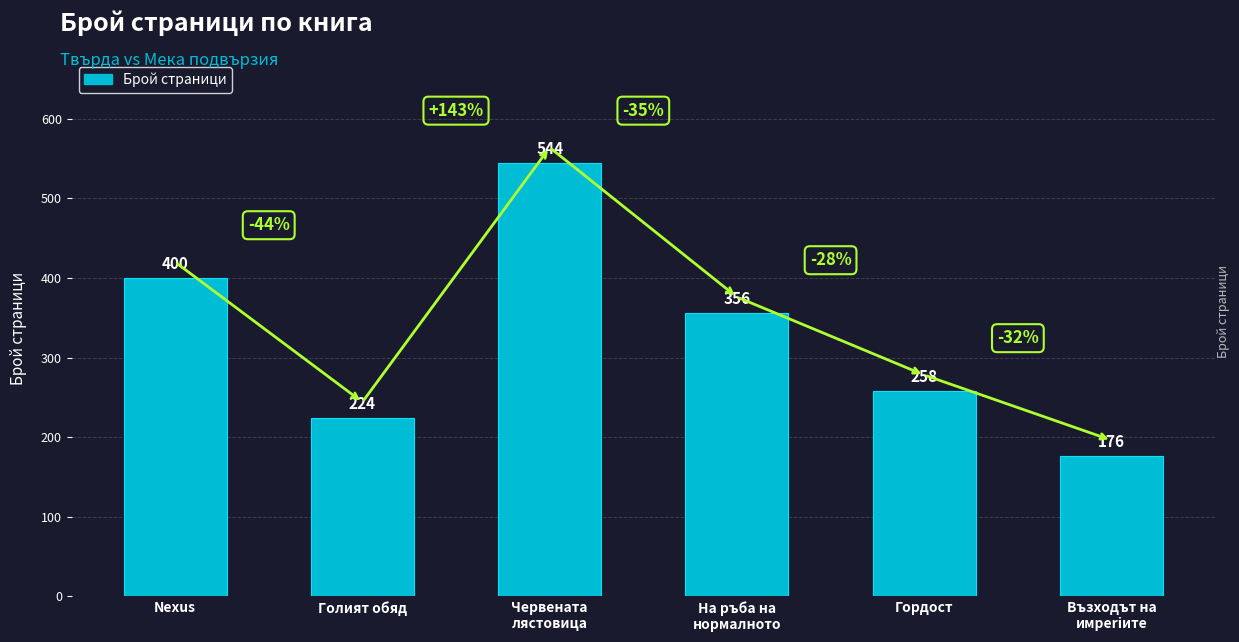

How many distinct data groups are displayed?

1